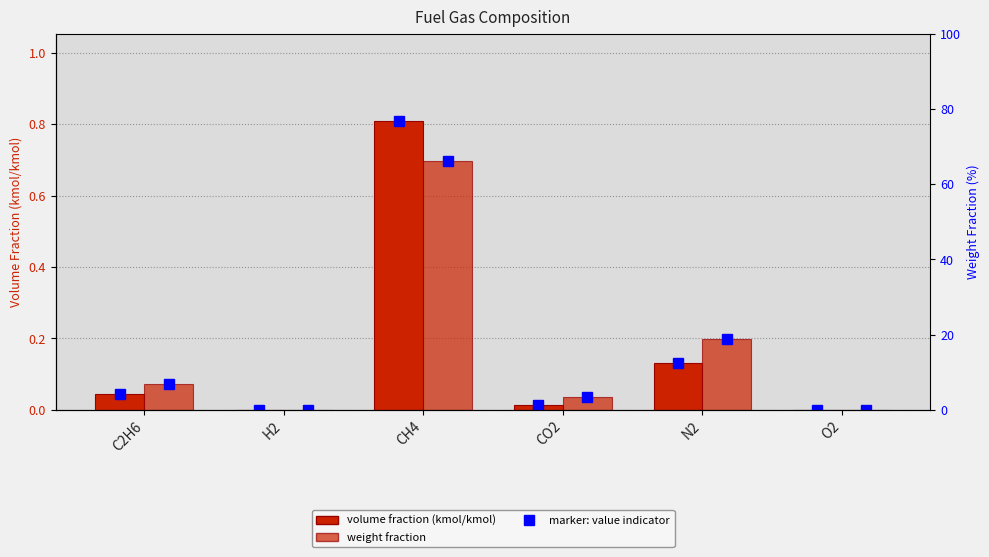

What is the difference between the maximum and minimum values in the volume fraction (kmol/kmol) series?

0.8